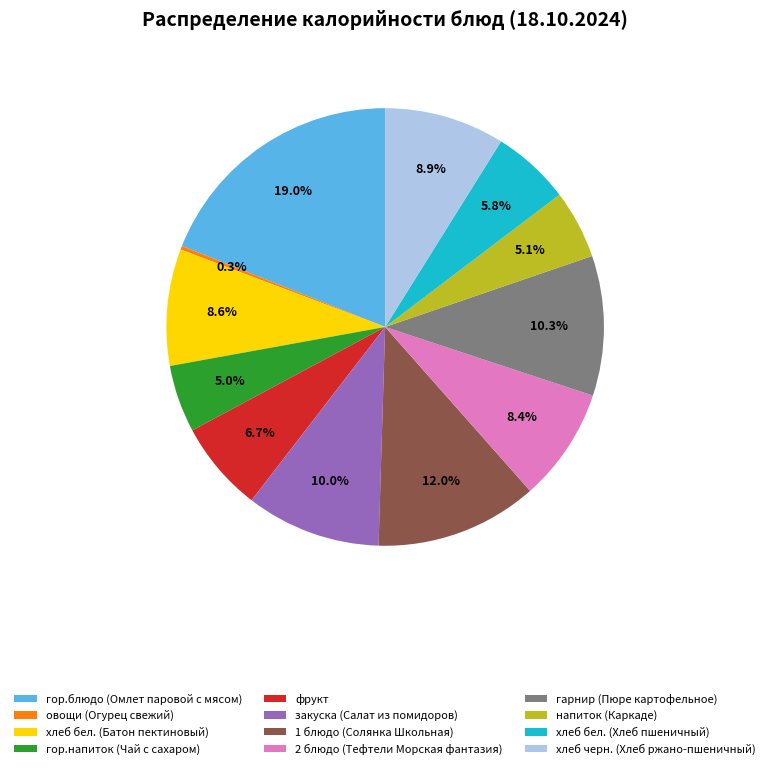

What is the ratio of the value at напиток (Каркаде) to the value at гор.блюдо (Омлет паровой с мясом)?

0.3